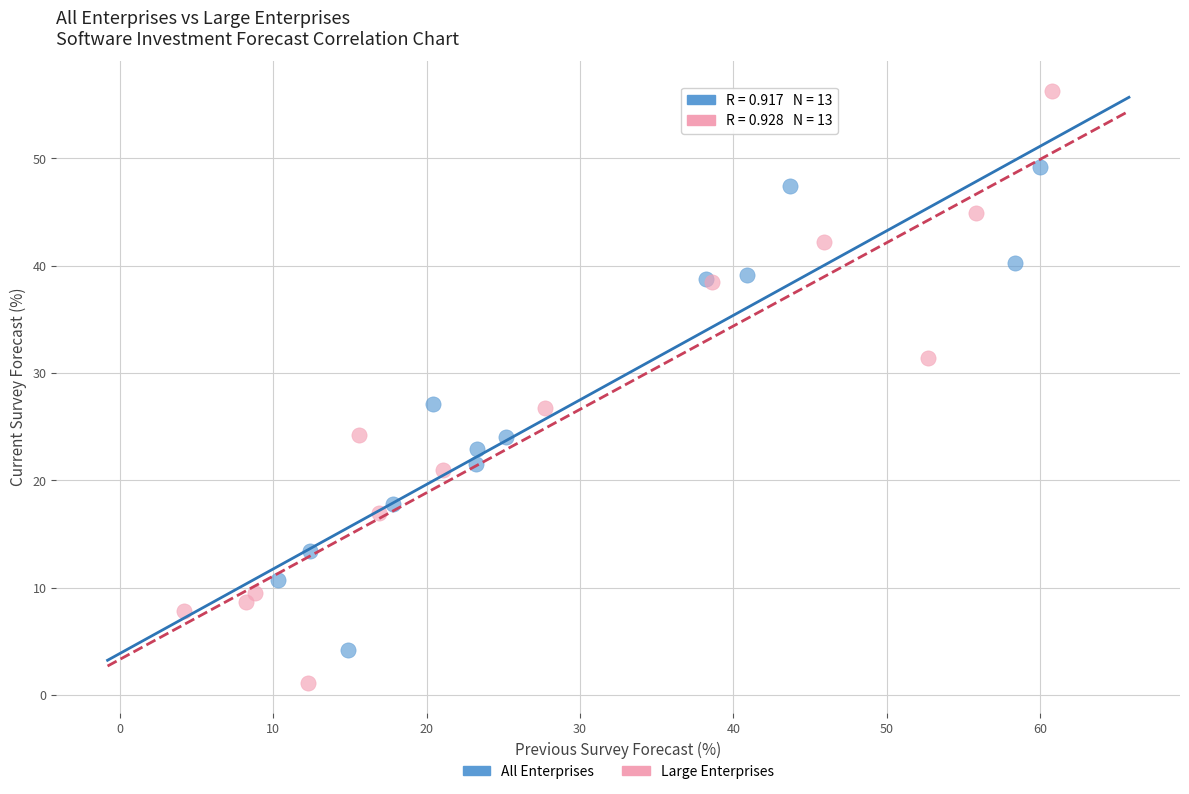

Which series reaches the minimum Y coordinate?

Large Enterprises